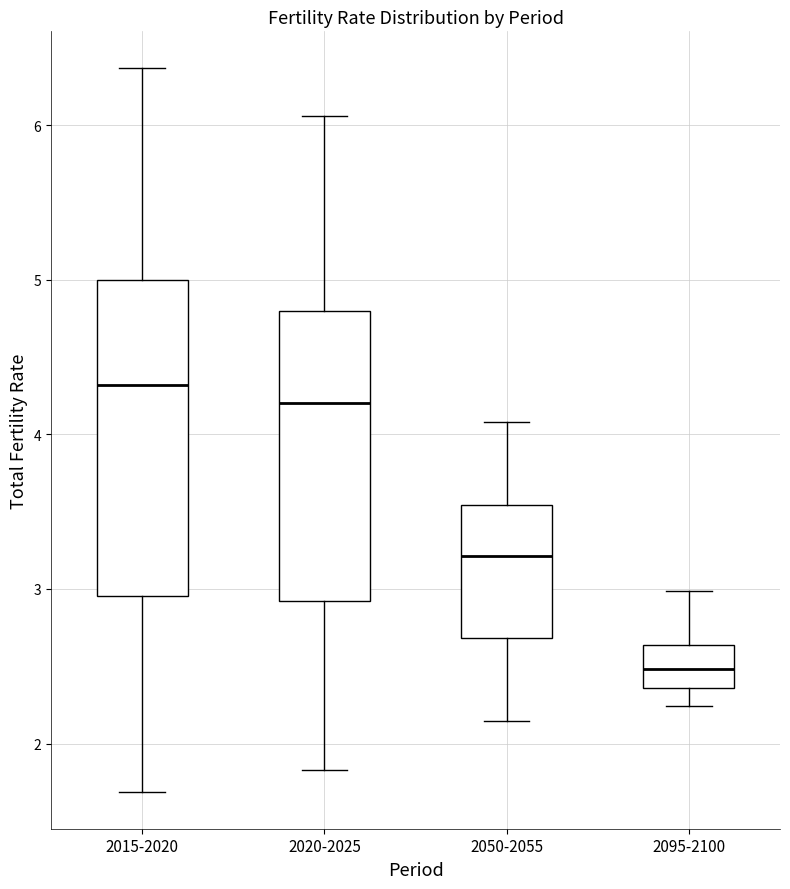

Where does the lower whisker of the box for 2015-2020 end on the y-axis? The values are not printed on the chart, so give them approximately, as read against the axis.

1.7